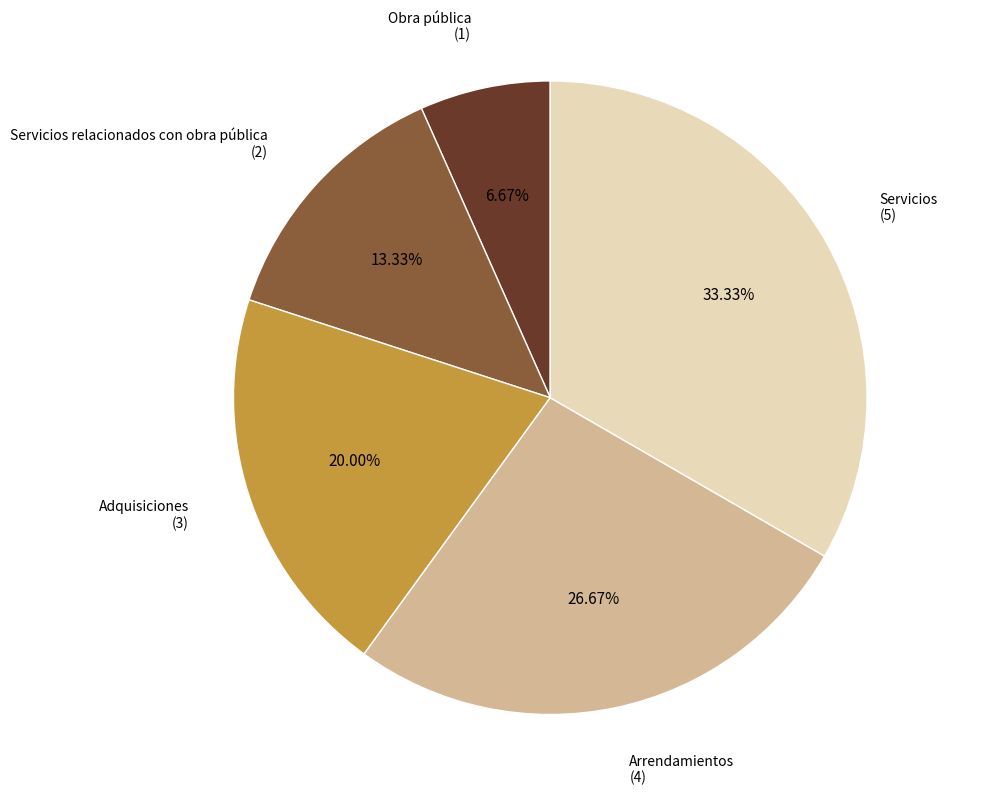

Does any single category account for the majority?

No